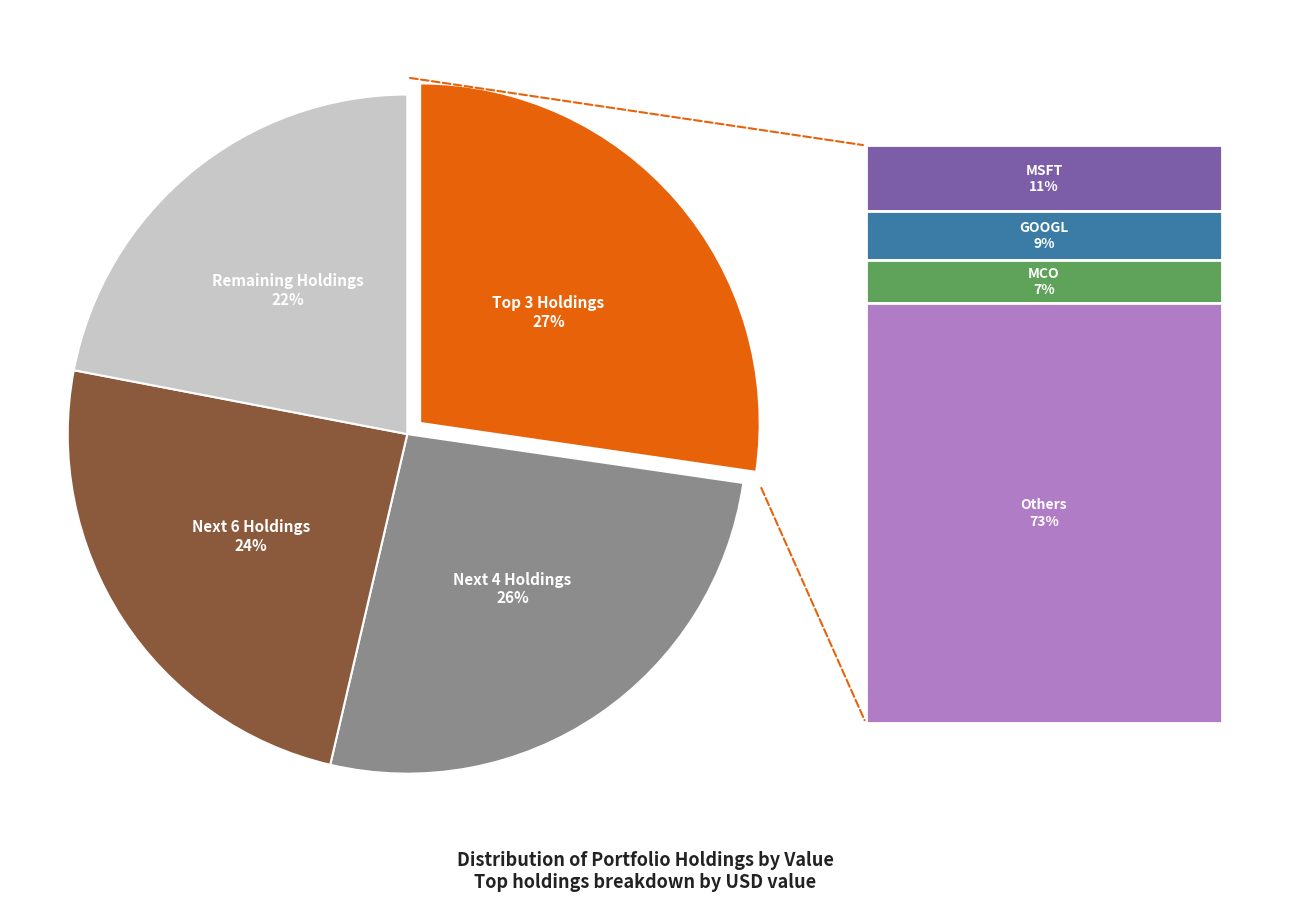

Is there any slice that represents more than half of the pie?

No